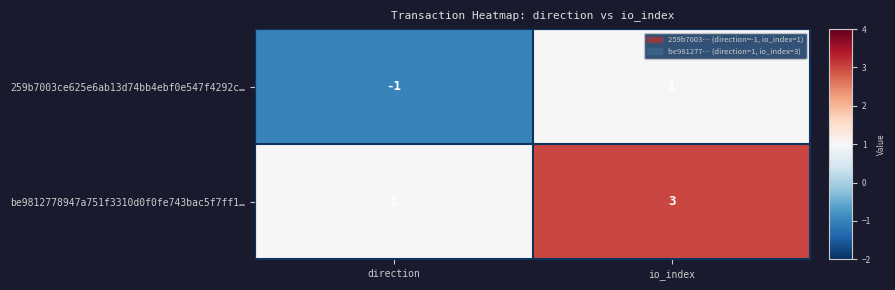

Which series has the largest total across all categories?

be9812778947a751f3310d0f0fe743bac5f7ff1…